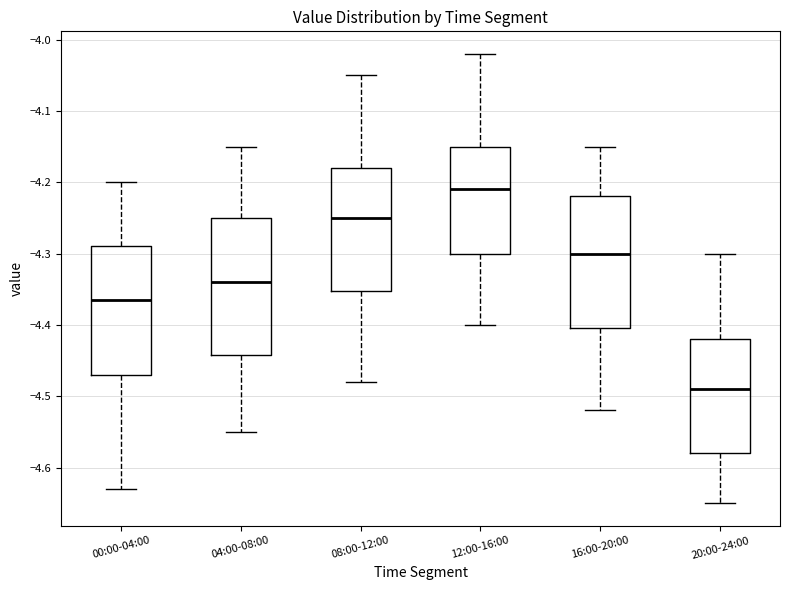

Where does the median line of the box for 00:00-04:00 sit on the y-axis? The values are not printed on the chart, so give them approximately, as read against the axis.

-4.36